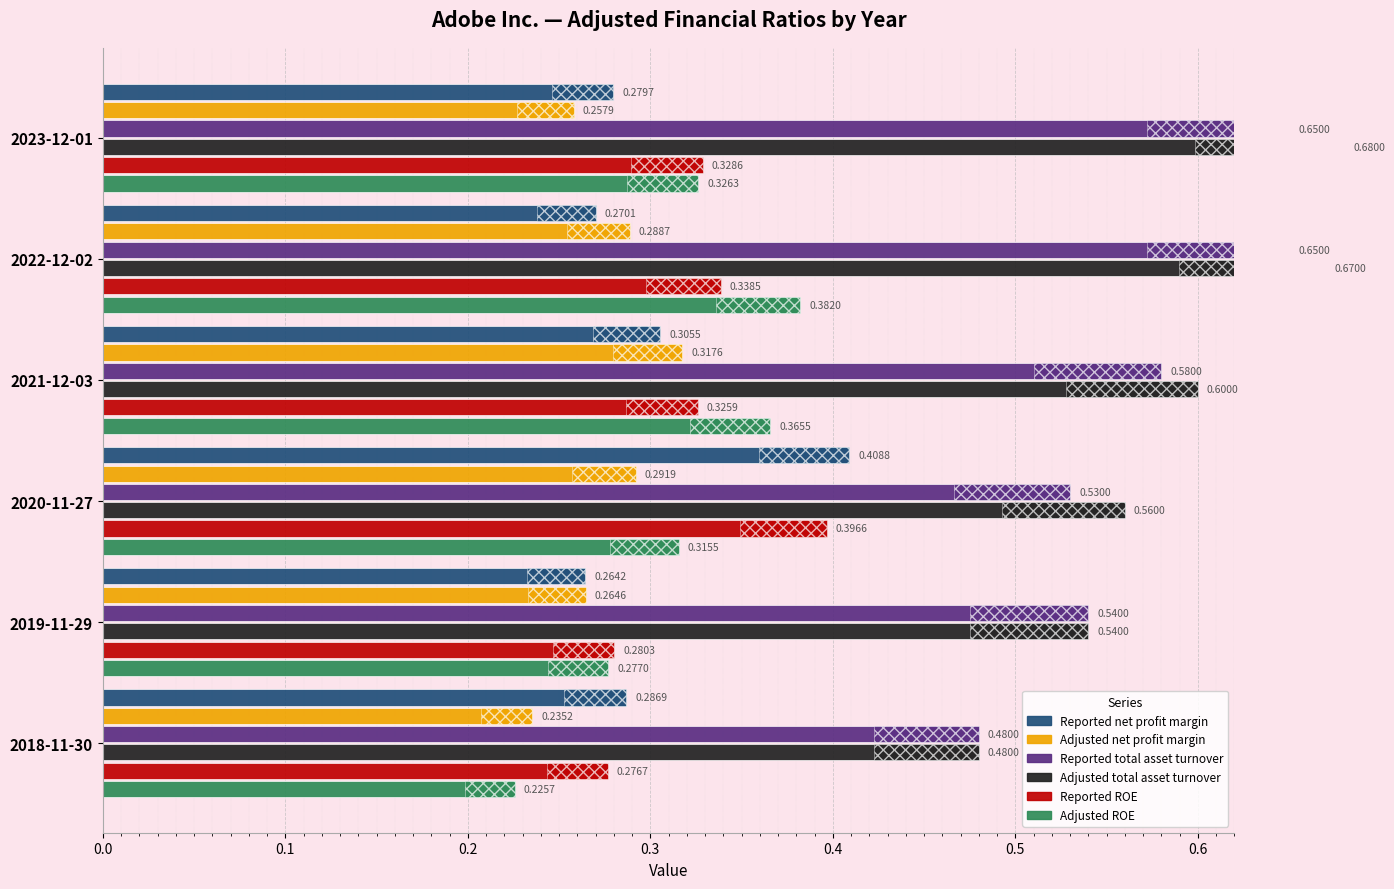

Which series has the widest spread of values?

Adjusted total asset turnover